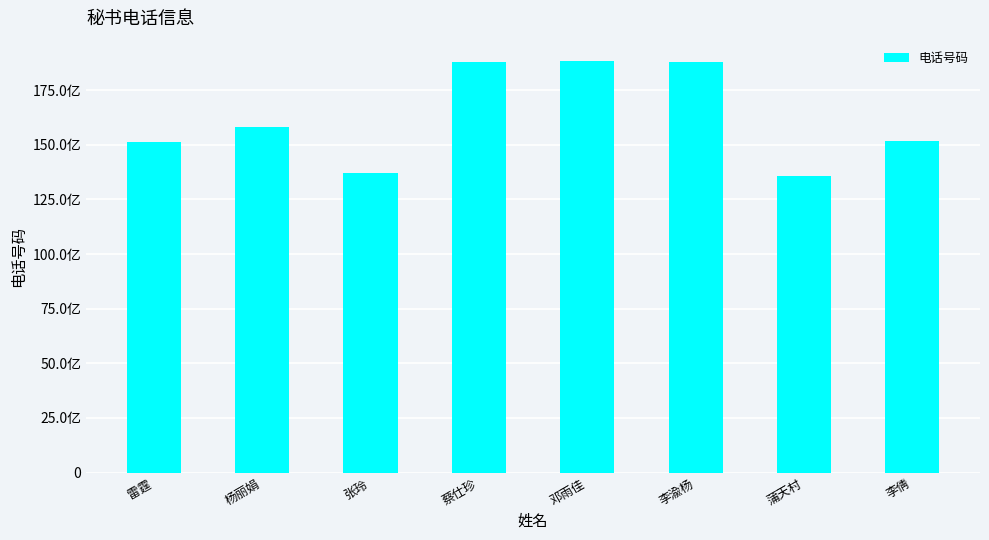

Are the bars horizontal?

No